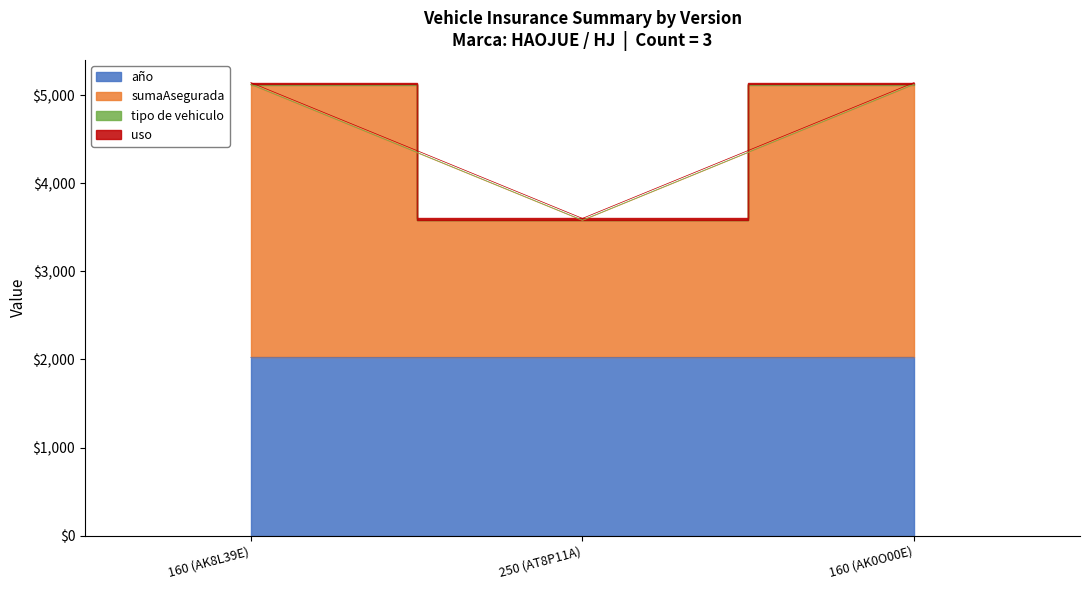

Which category has the lowest value across all series?

250 (AT8P11A)